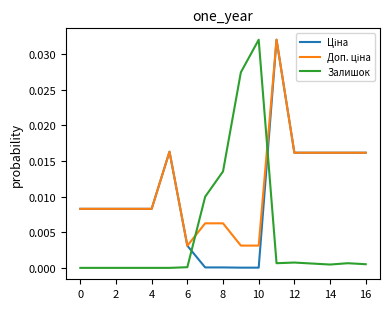

How many lines are shown in the chart?

3